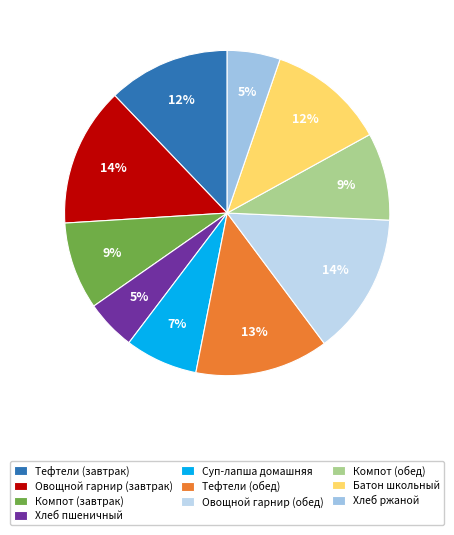

Does any single category account for the majority?

No